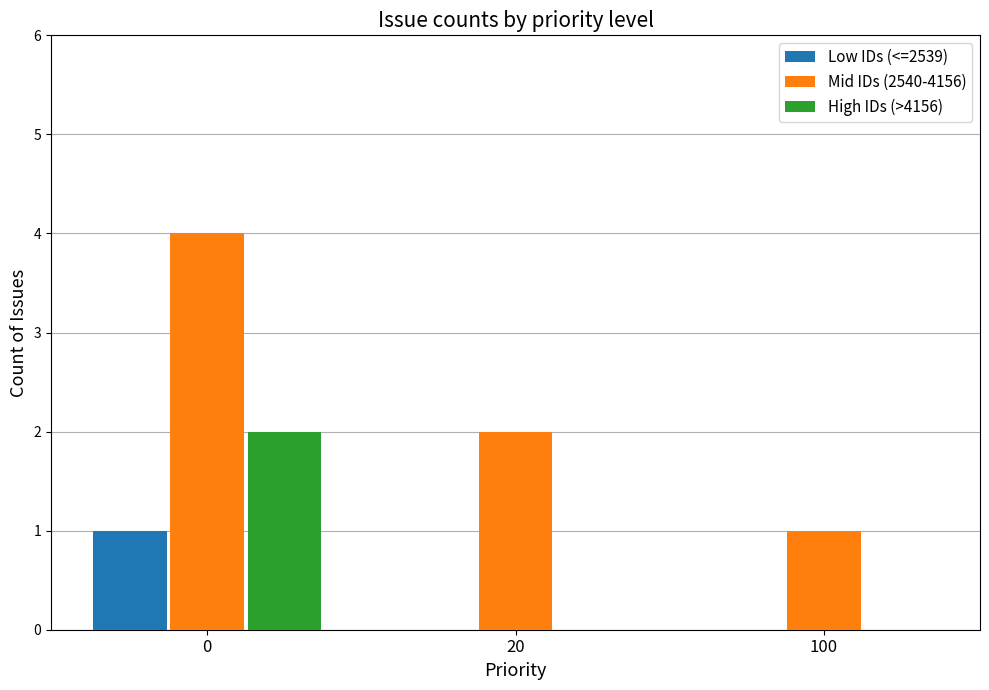

Is the value of Low IDs (<=2539) at 0 greater than the value of Mid IDs (2540-4156) at 0?

No